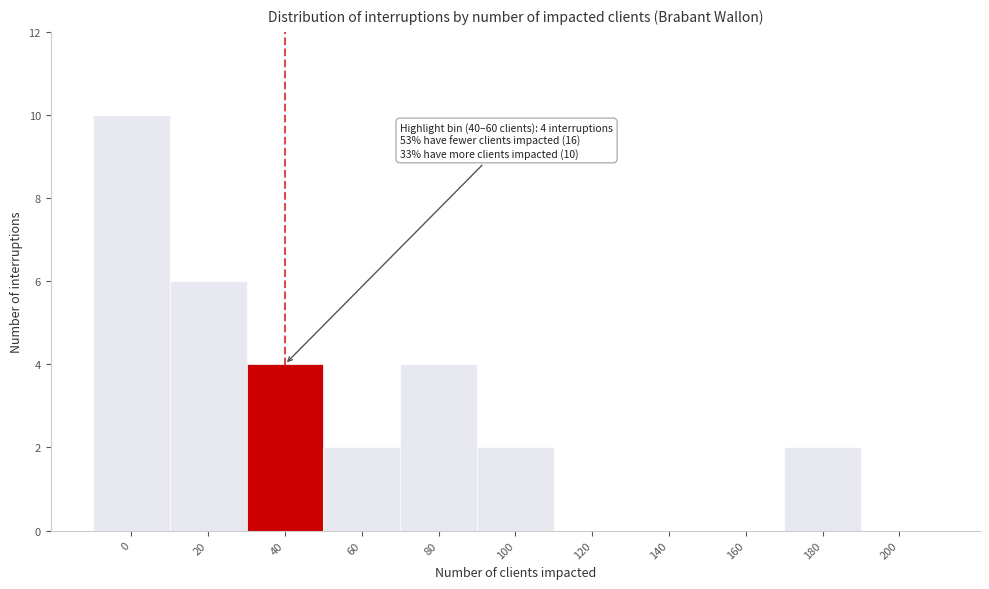

Reading right to left, extract all data points from this chart.

200=0	180=2	160=0	140=0	120=0	100=2	80=4	60=2	40=4	20=6	0=10